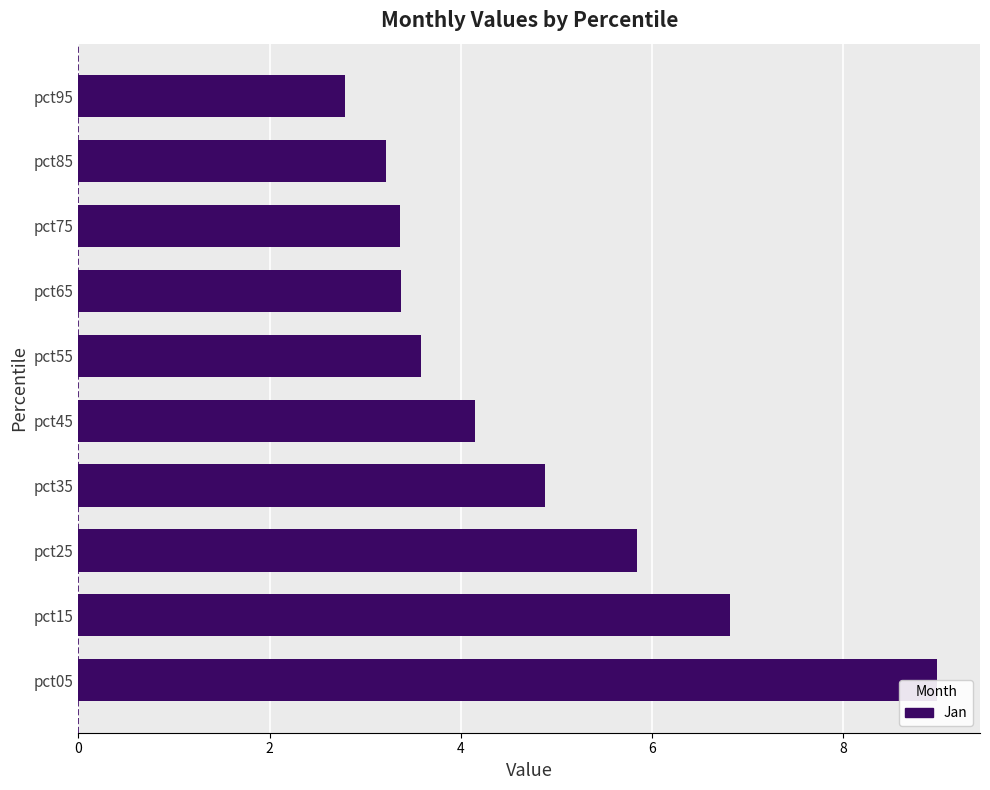

The chart shows a value of 1.4 at pct55. True or false?

False